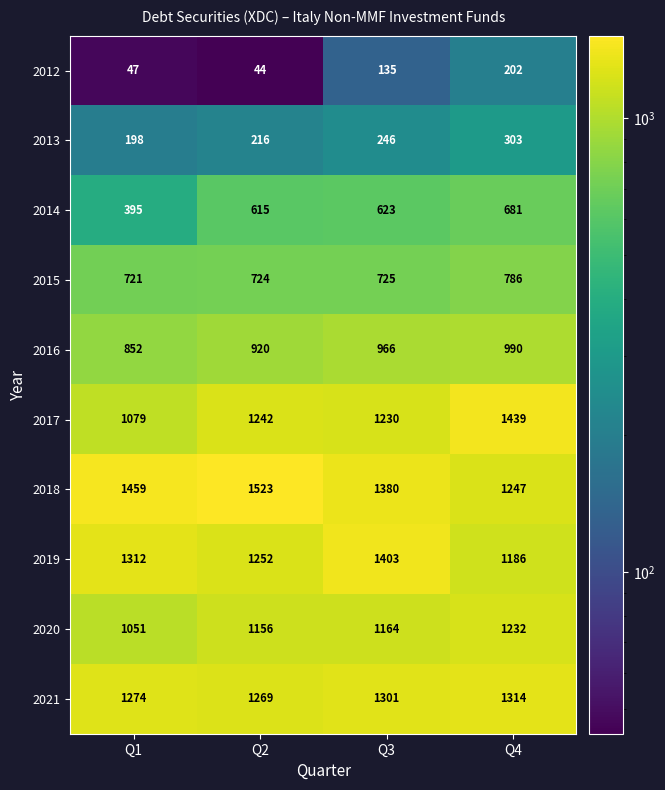

Where is 2013 nearest to the value 250?

Q3